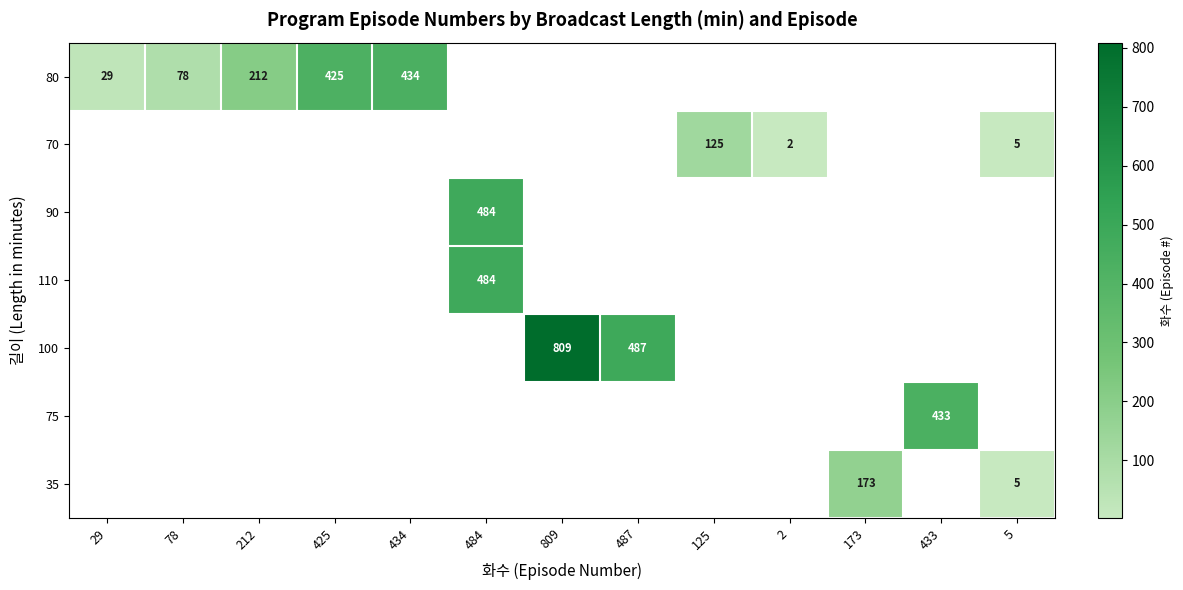

The 100 series shows 323 at 487. True or false?

False